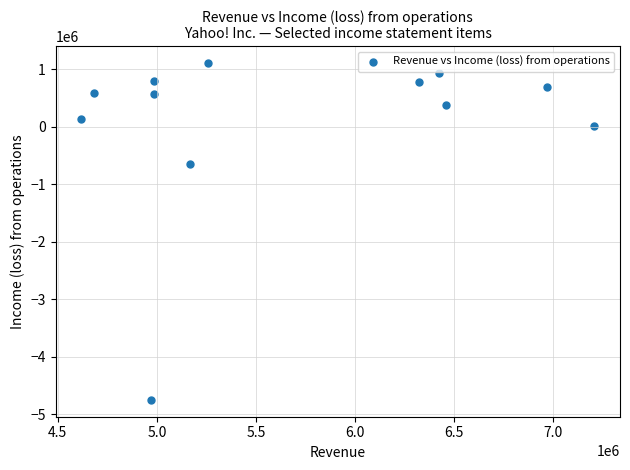

What Y value in the scatter plot is closest to -1820384?

-645058